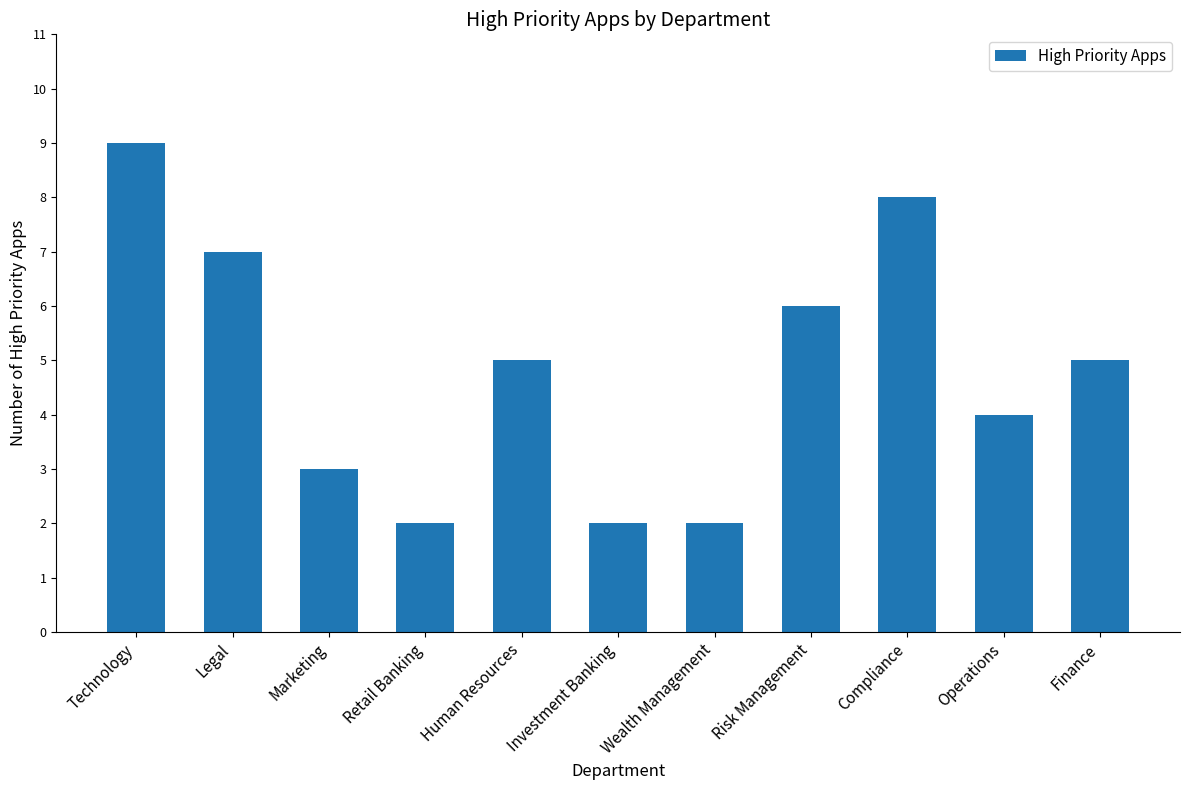

Are the bars grouped side by side (vs. stacked)?

No